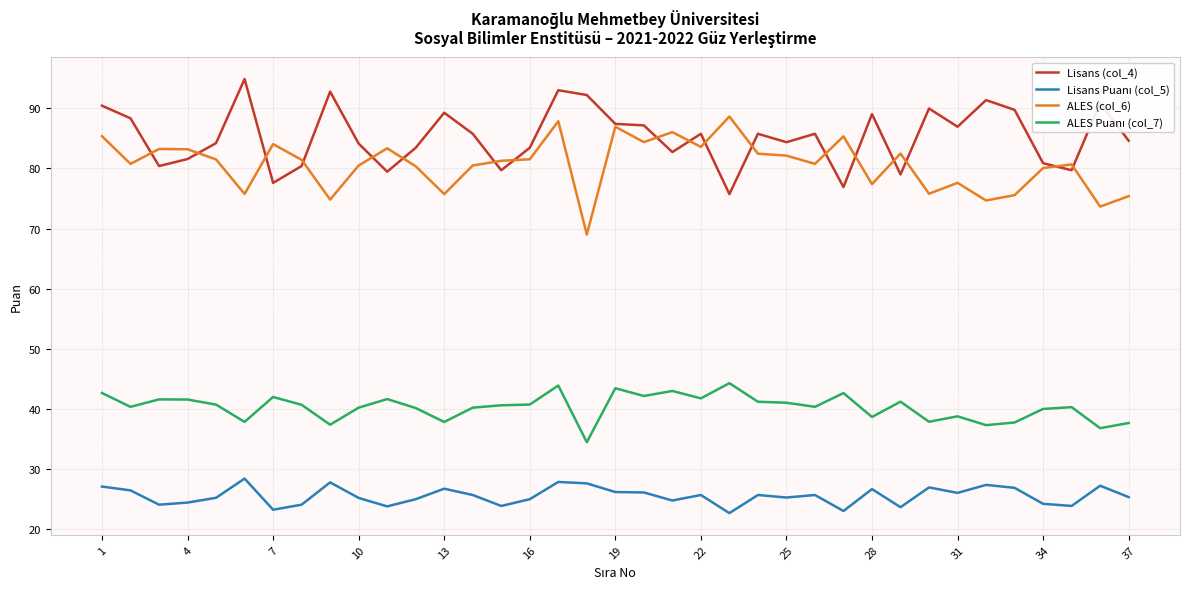

What is the smallest value displayed?

22.7